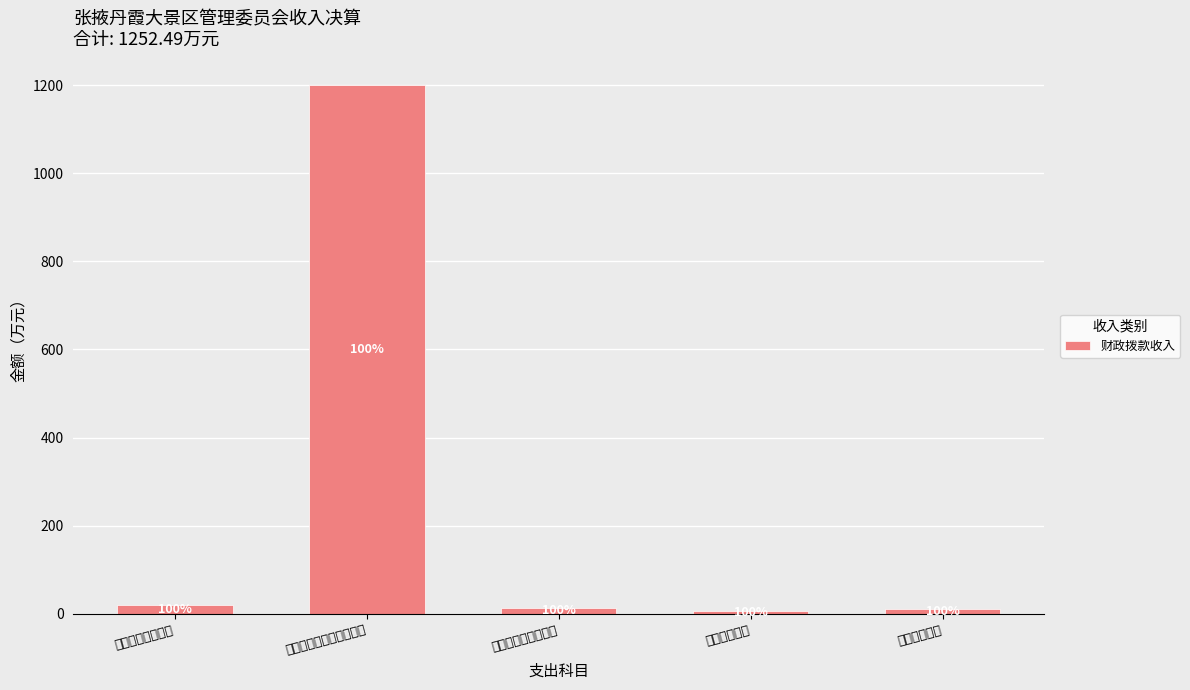

At which label does the data first exceed 13?

一般公共服务支出